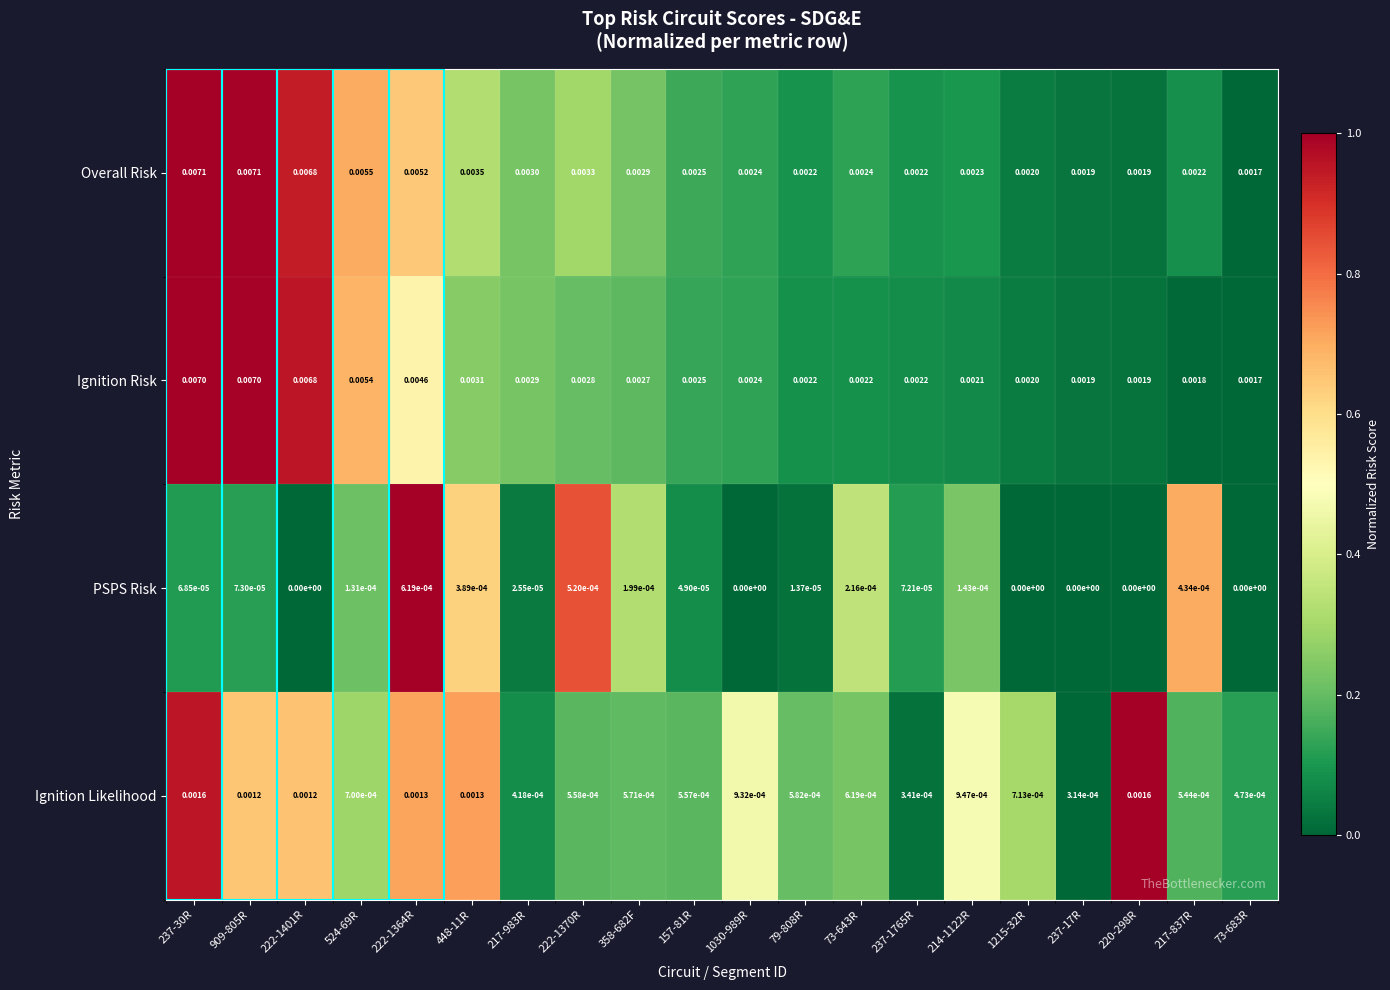

Is the value of Overall Risk at 217-983R greater than the value of PSPS Risk at 220-298R?

Yes